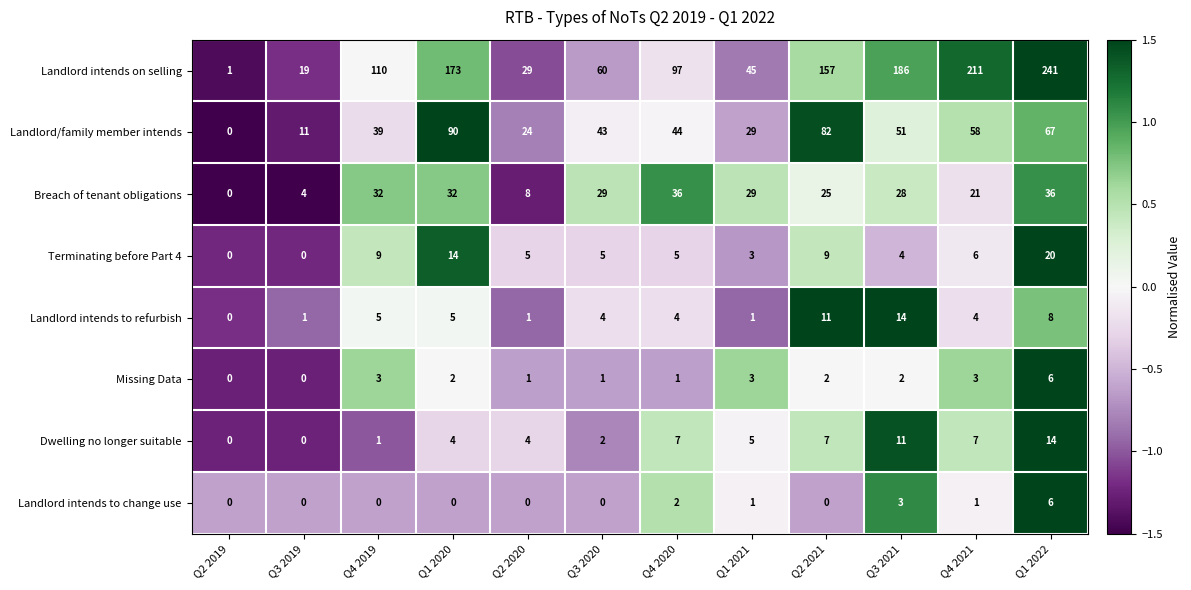

Which label corresponds to the largest value in the chart?

Q1 2022